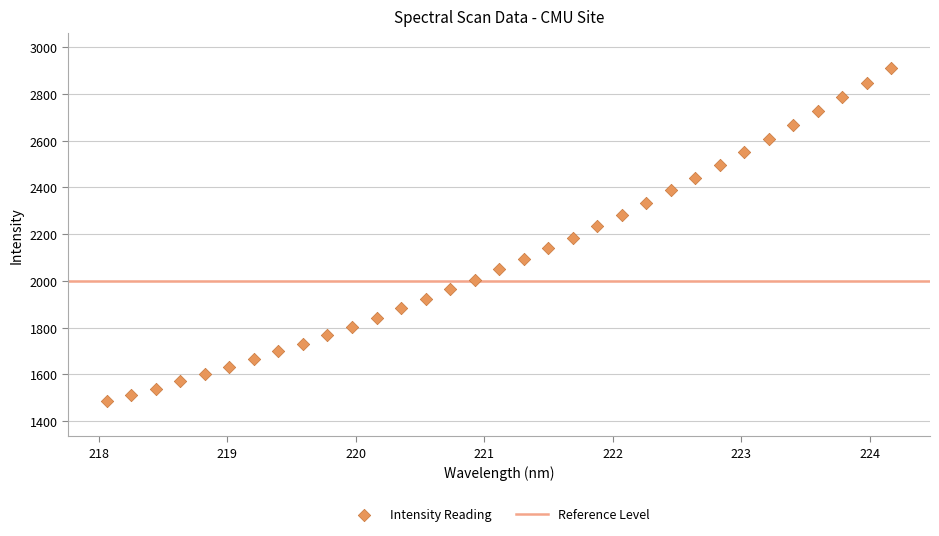

What is the range of X values (max minus min)?

6.1